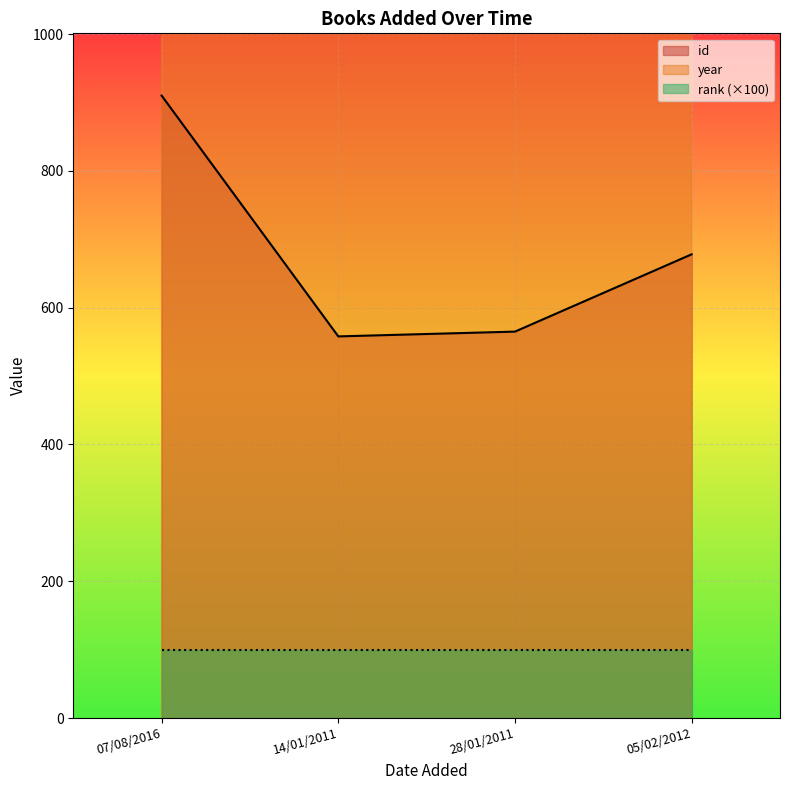

True or false: id has more than 2 points higher than both neighbors.

False